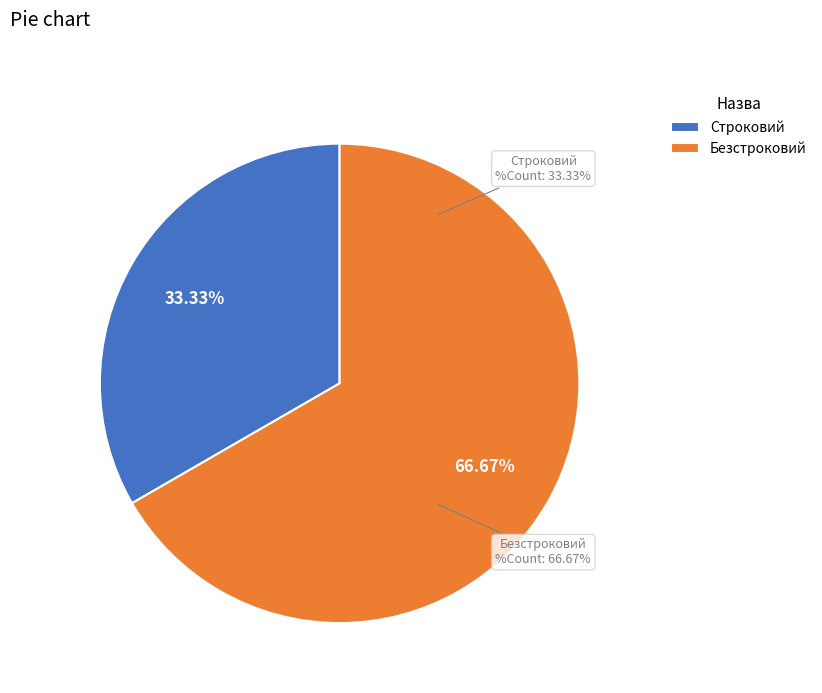

How many slices are in this pie chart?

2